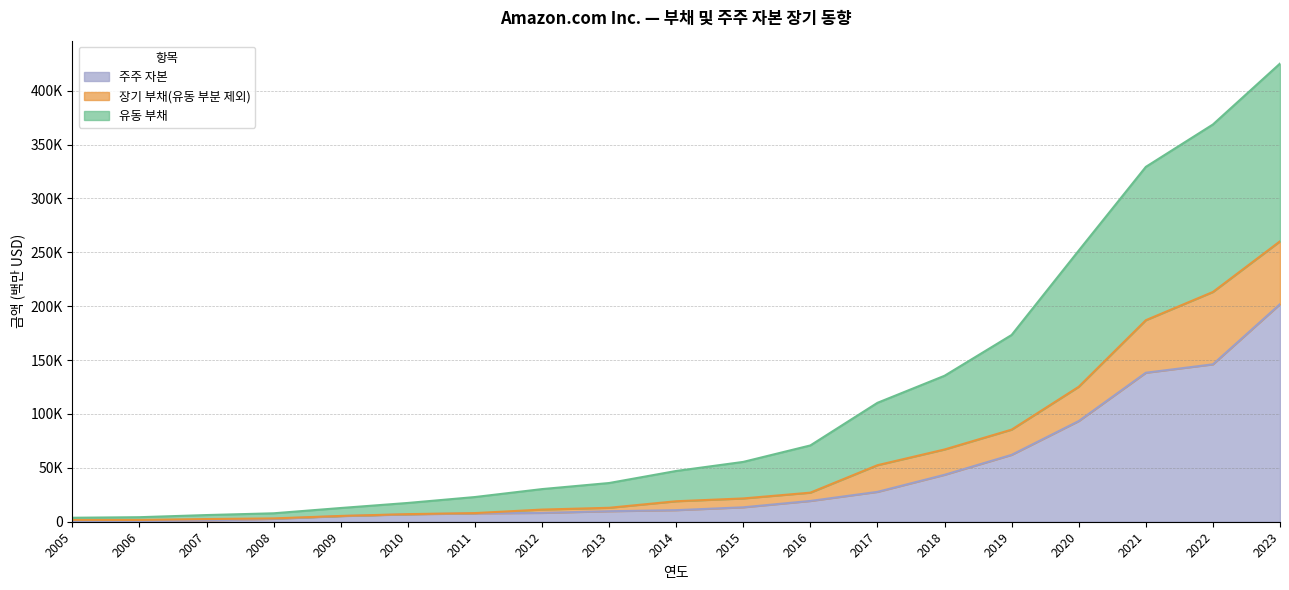

The 유동 부채 series shows 2097 at 2005. True or false?

False